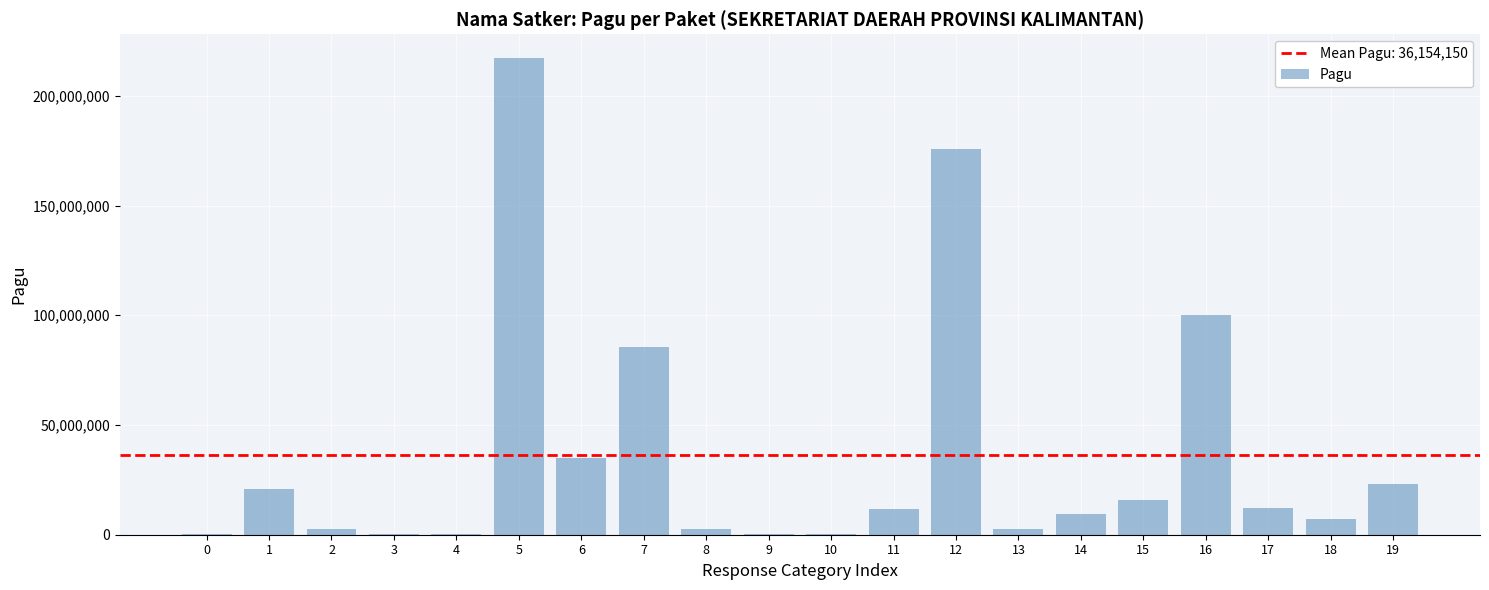

How many categories are shown in the chart?

20